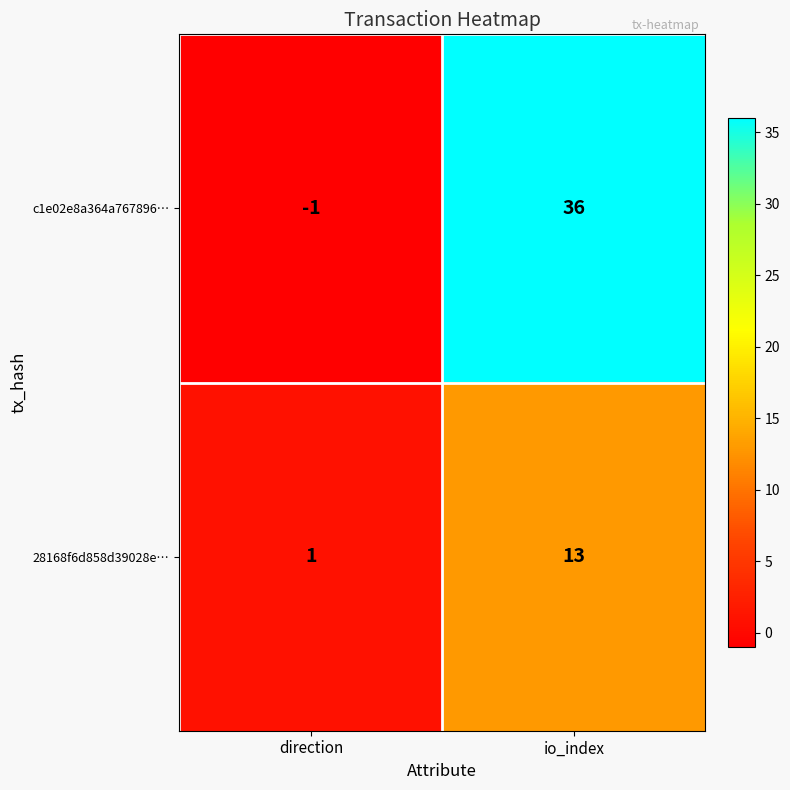

Where is c1e02e8a364a767896… nearest to the value 17?

direction